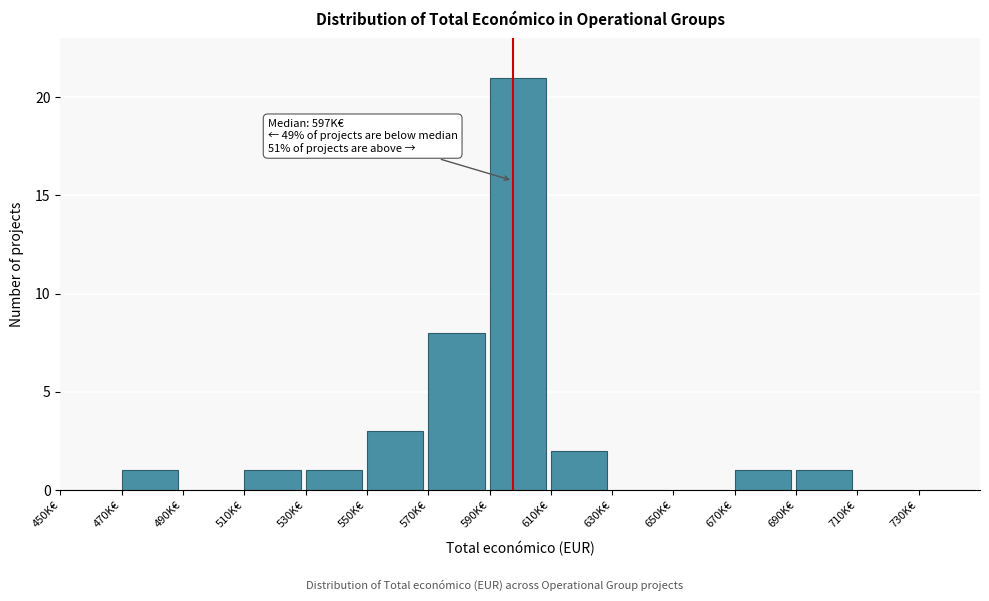

The chart shows a value of 0 at 710K€. True or false?

True